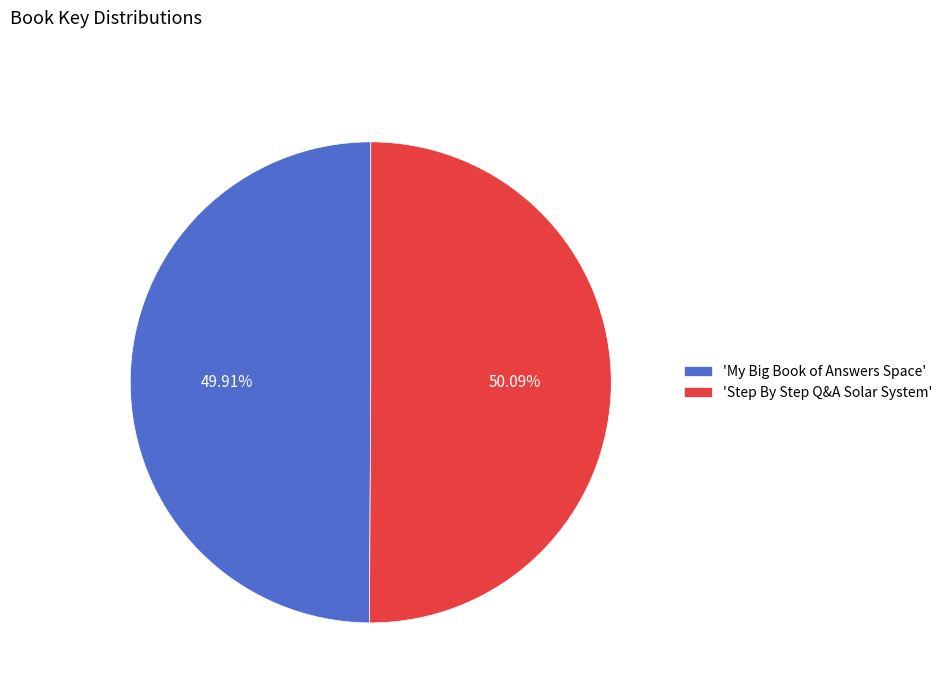

Is there any slice that represents more than half of the pie?

Yes